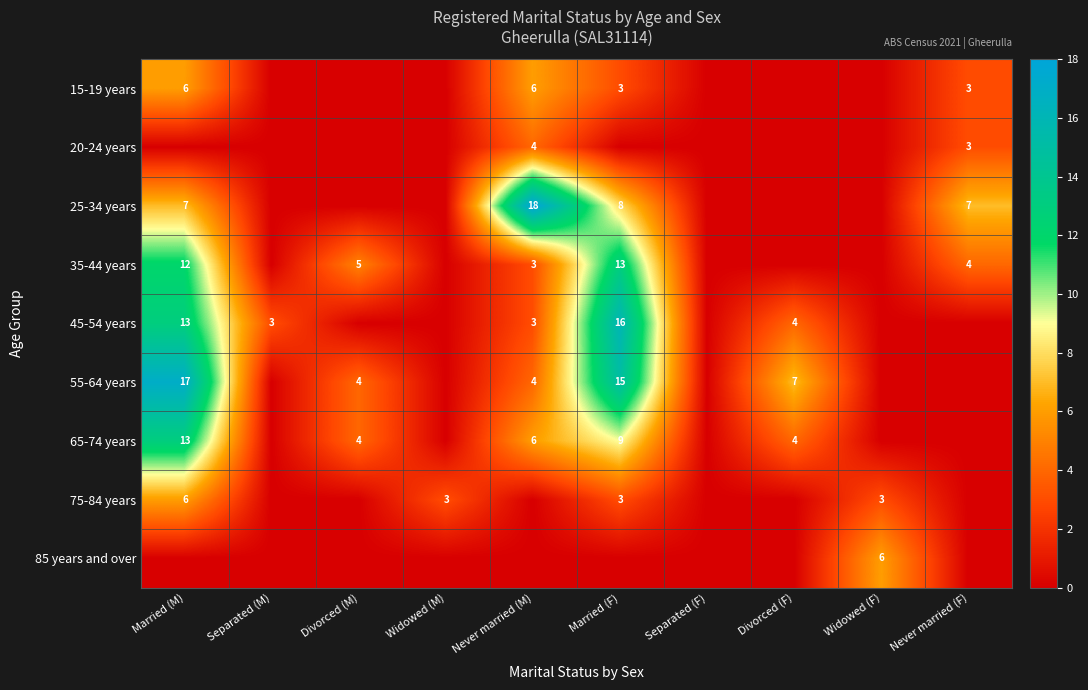

The value of 45-54 years at Separated (M) is 3. True or false?

True